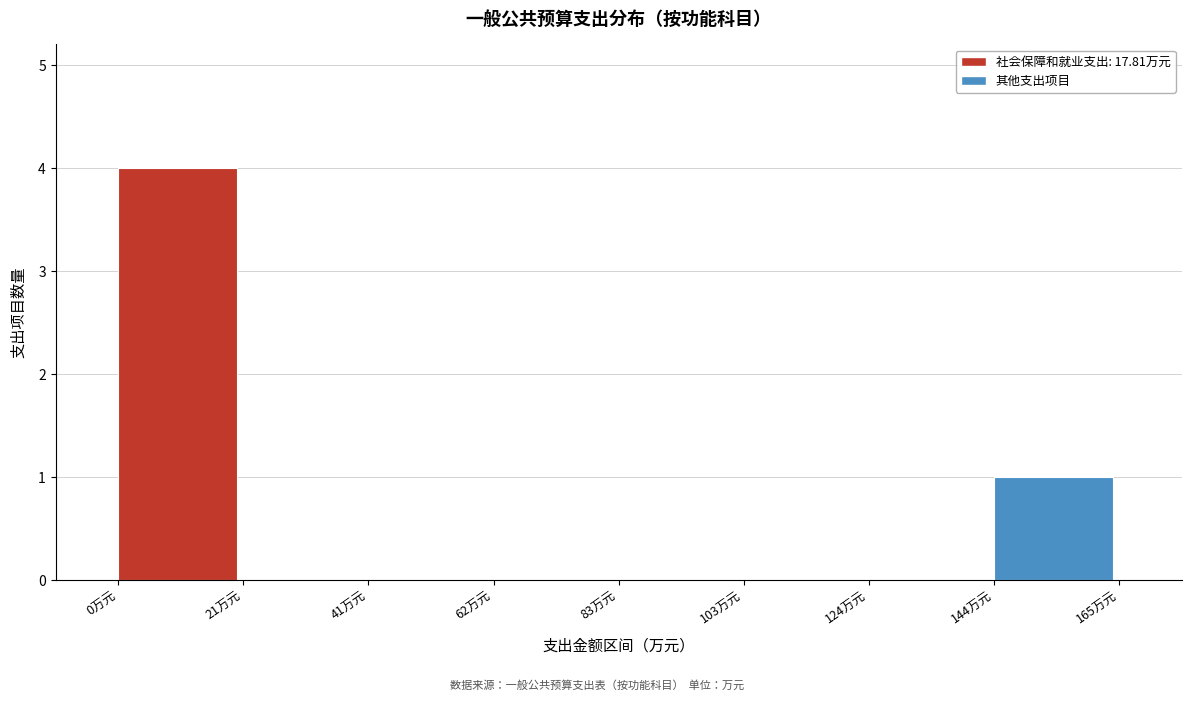

Reading left to right, transcribe this chart: for each bar, give the range it covers on the x-axis and its height. Neither the bar edges nor the heights are printed on the chart, so give them approximately, as read against the axes.

0 to 20: 4
20 to 40: 0
40 to 60: 0
60 to 85: 0
85 to 105: 0
105 to 125: 0
125 to 145: 0
145 to 165: 1